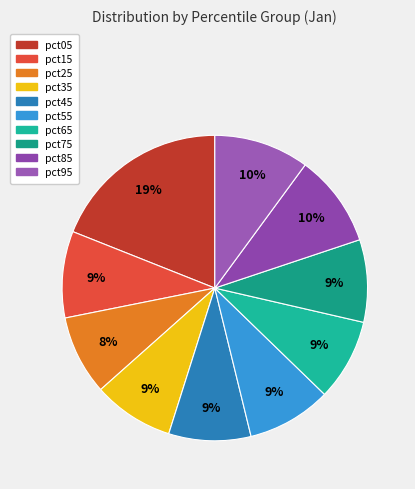

How many slices are in this pie chart?

10